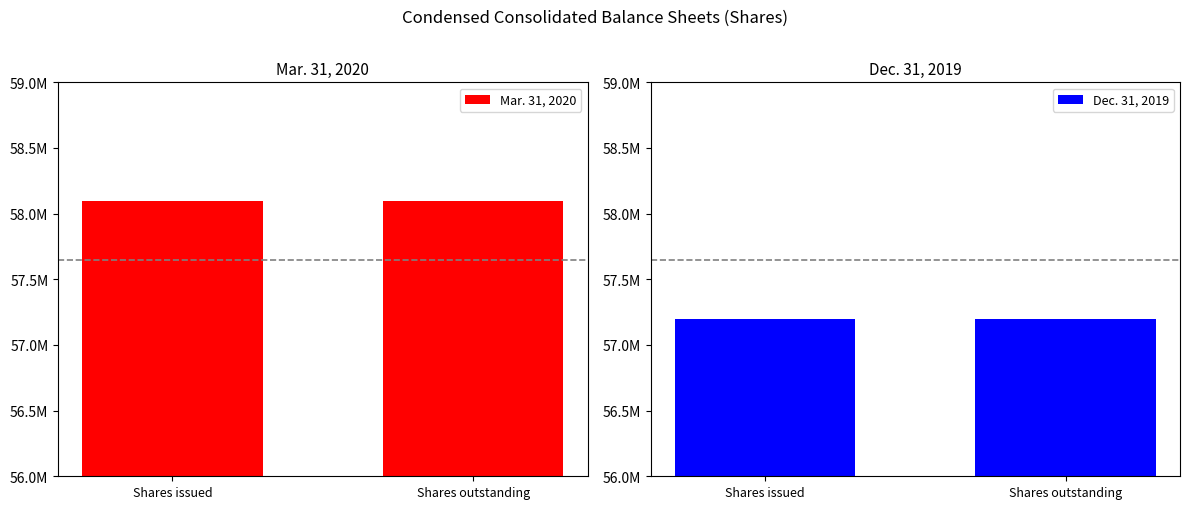

The Mar. 31, 2020 series shows 99022025 at Shares issued. True or false?

False